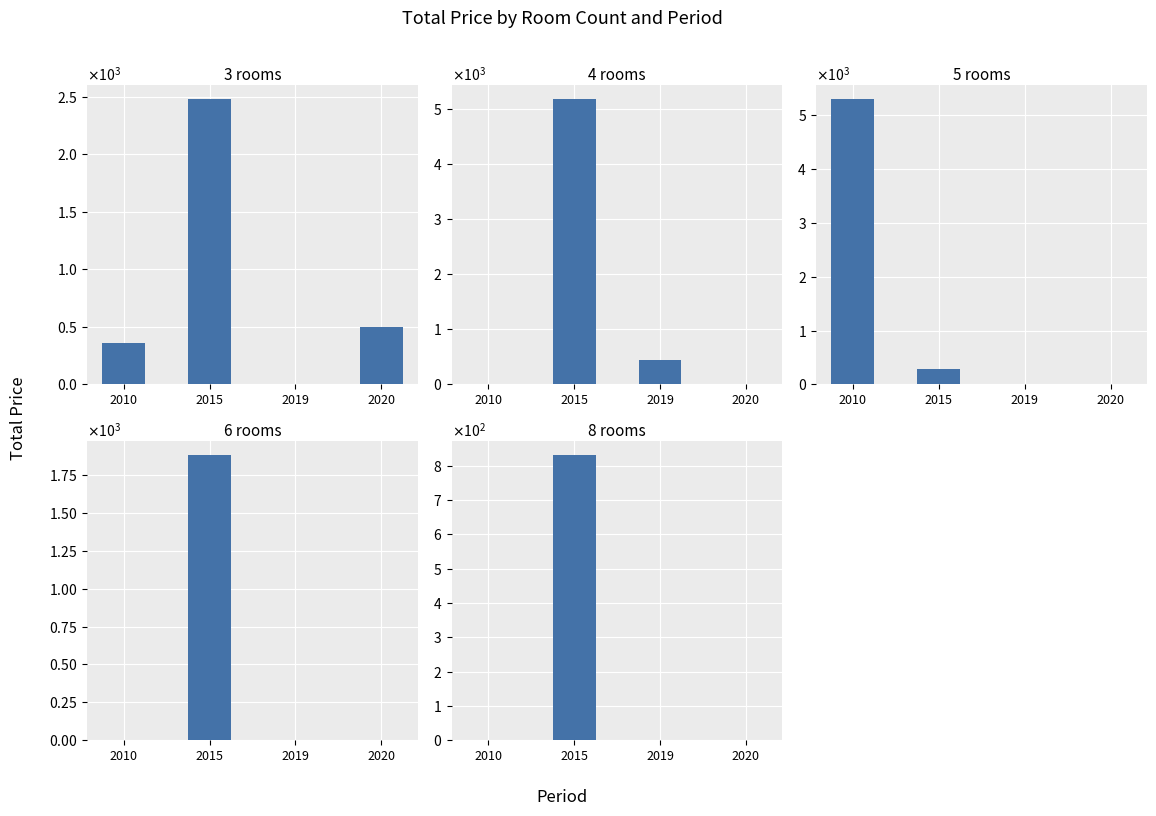

Is it true that 8 rooms equals 309 at 2010?

False